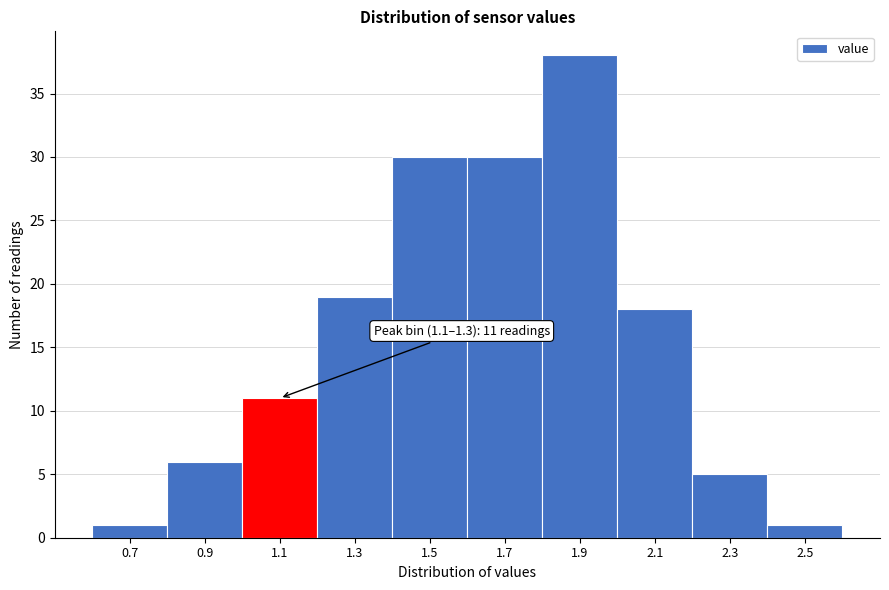

Reading left to right, extract all data points from this chart.

1	6	11	19	30	30	38	18	5	1